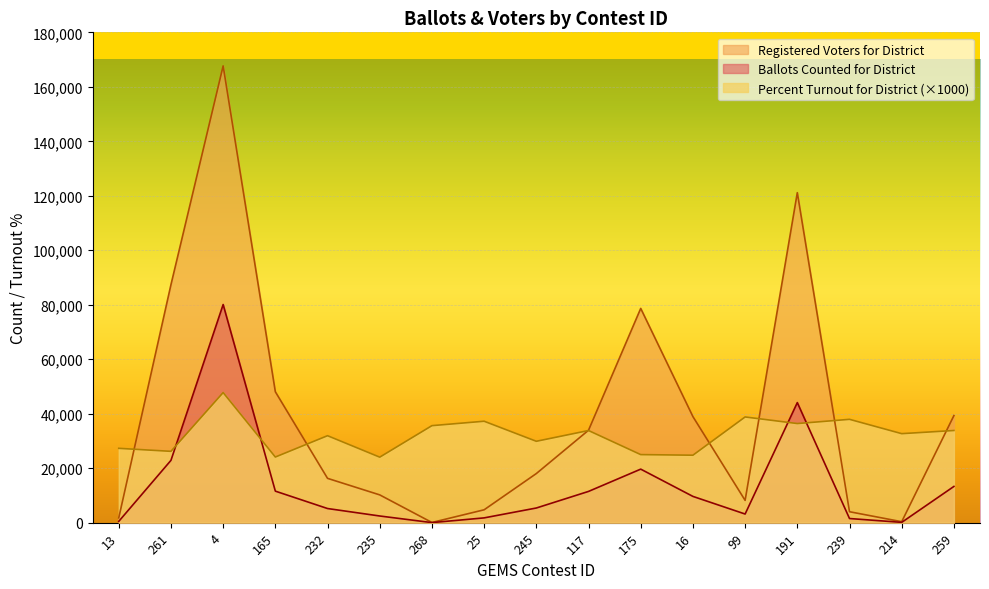

True or false: Registered Voters for District and Ballots Counted for District intersect in this chart.

False